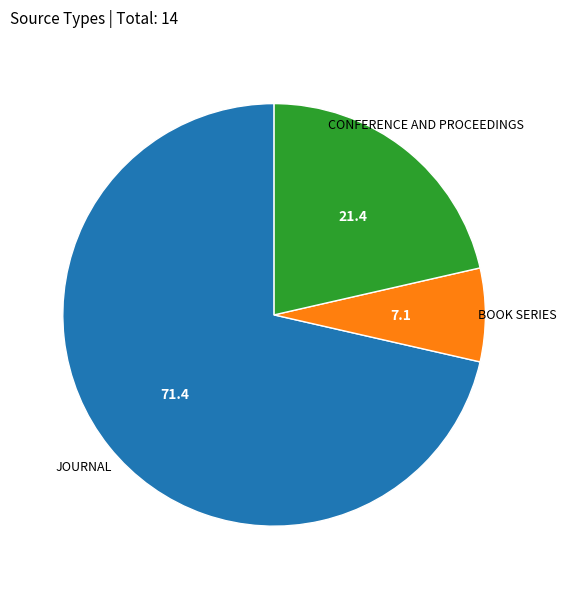

Does any single category account for the majority?

Yes